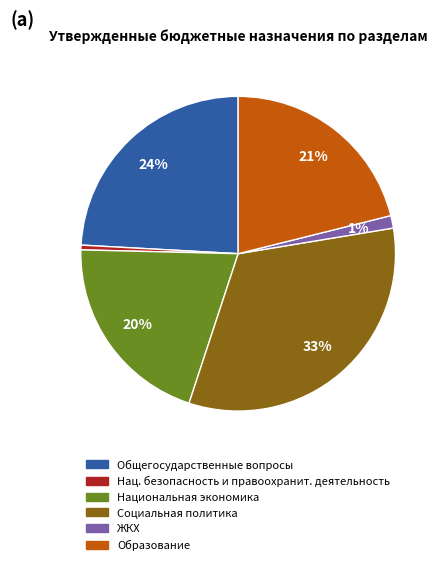

Is there any slice that represents more than half of the pie?

No